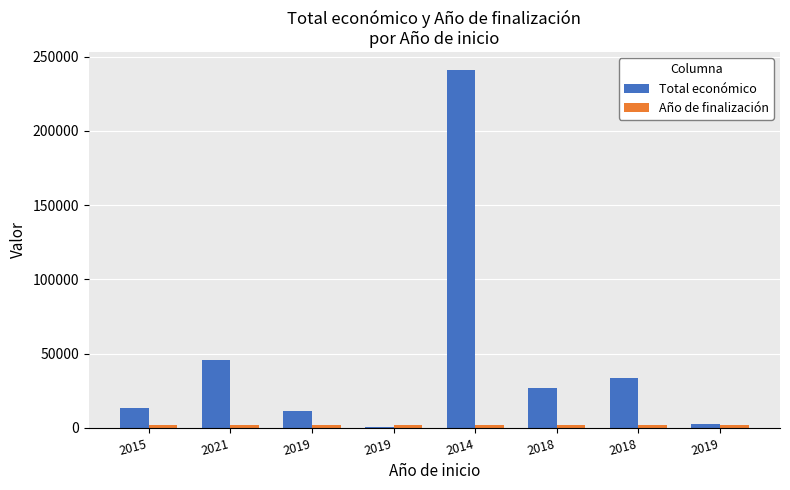

How many groups of bars are there?

8